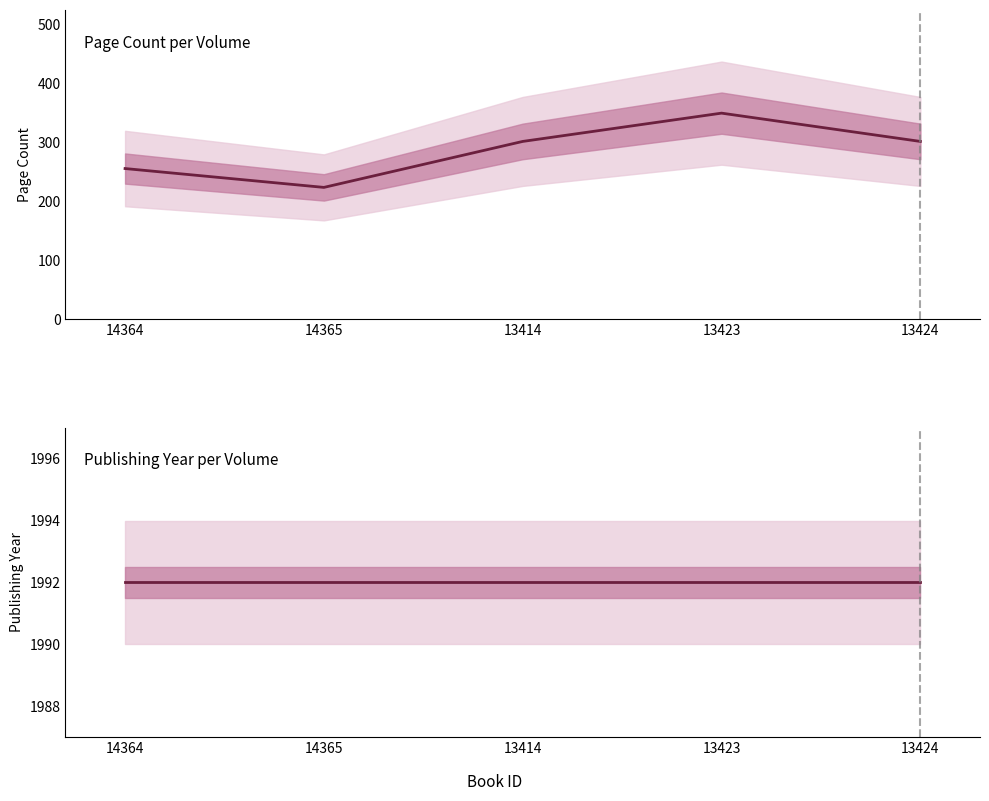

What is the label of the 2nd point from the left?

14365